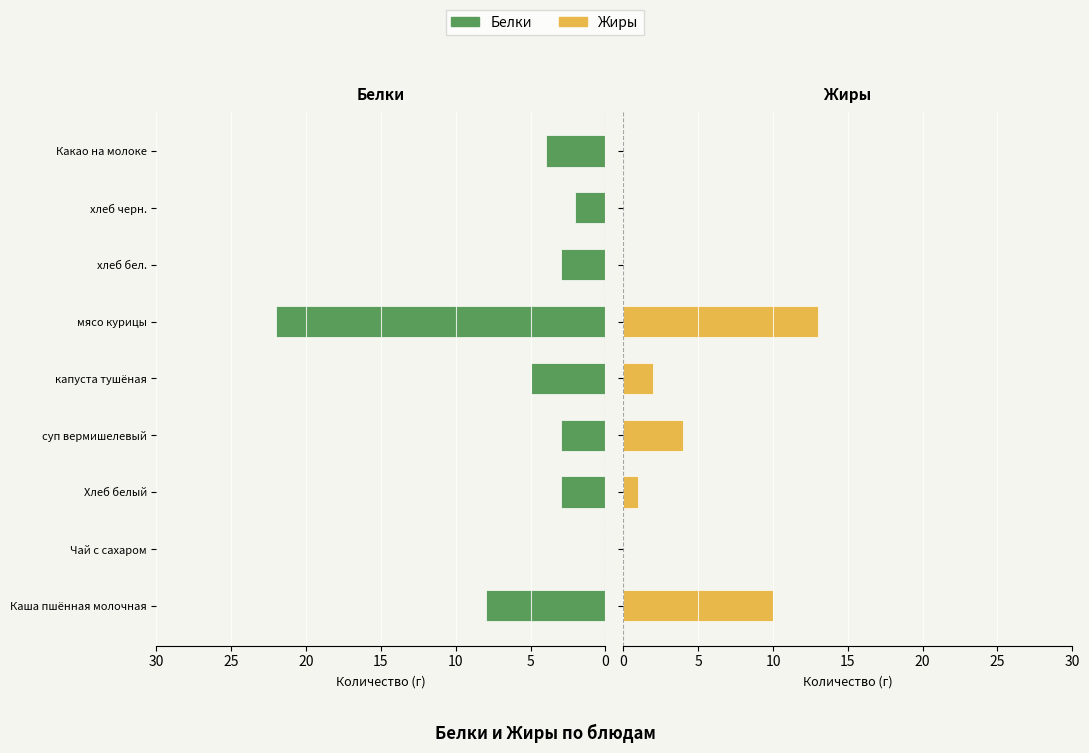

How many values in the Белки series are below 3?

2